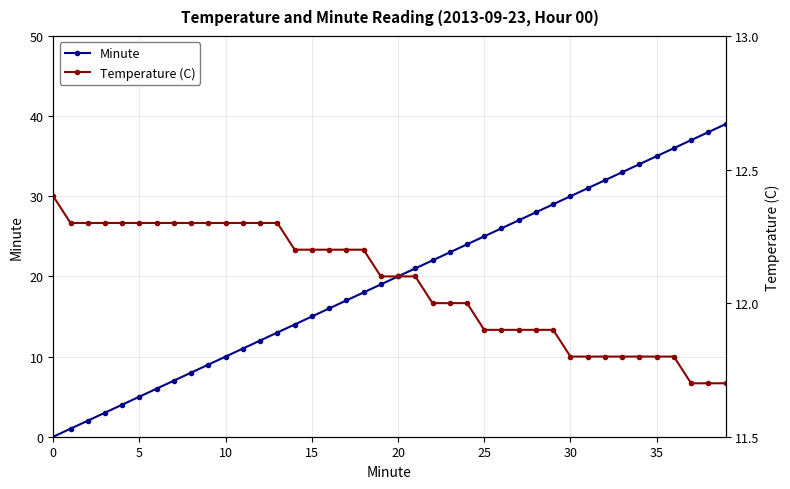

Does the chart display data point markers on the line(s)?

Yes